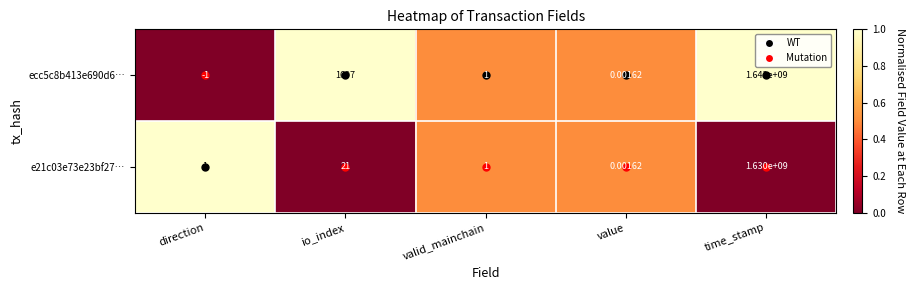

At which label is e21c03e73e23bf27… closest to 815000000?

io_index